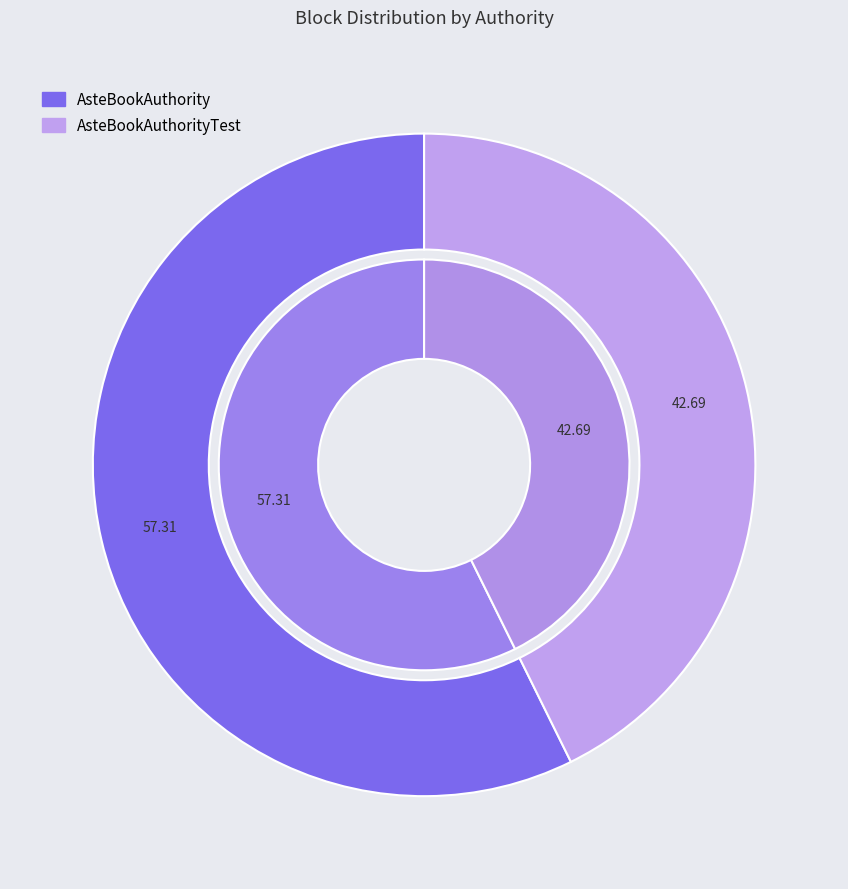

Which category has the biggest portion of the pie?

AsteBookAuthority